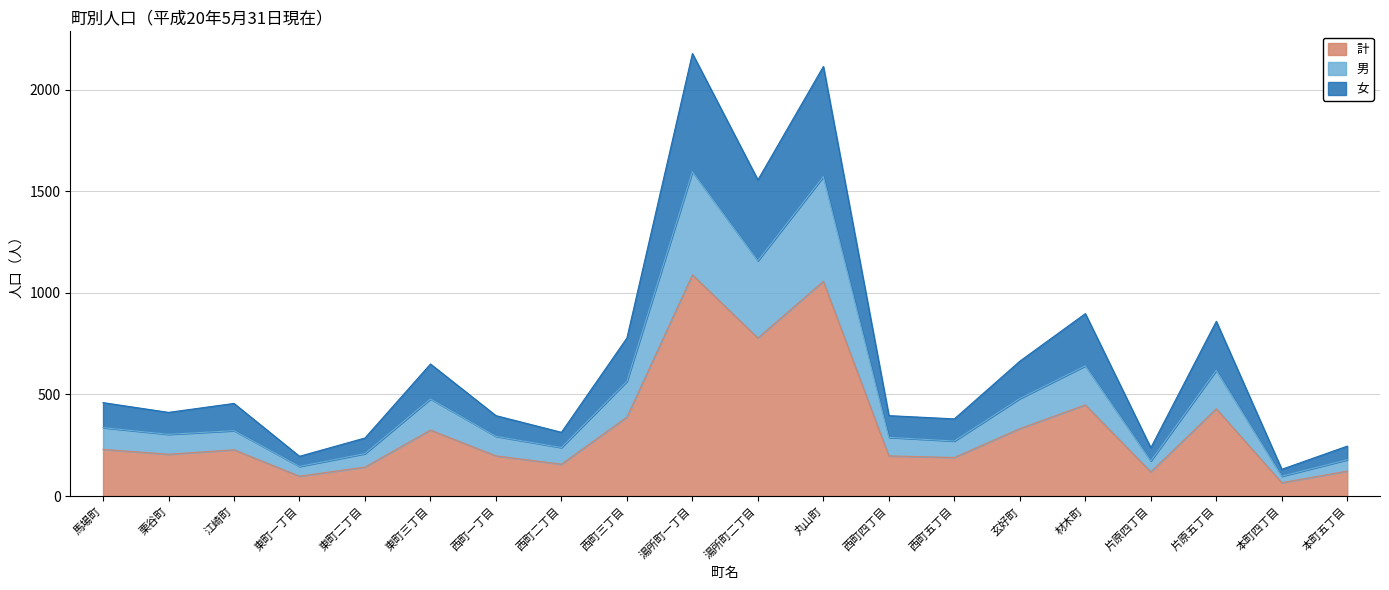

What position from the right is 片原五丁目?

3